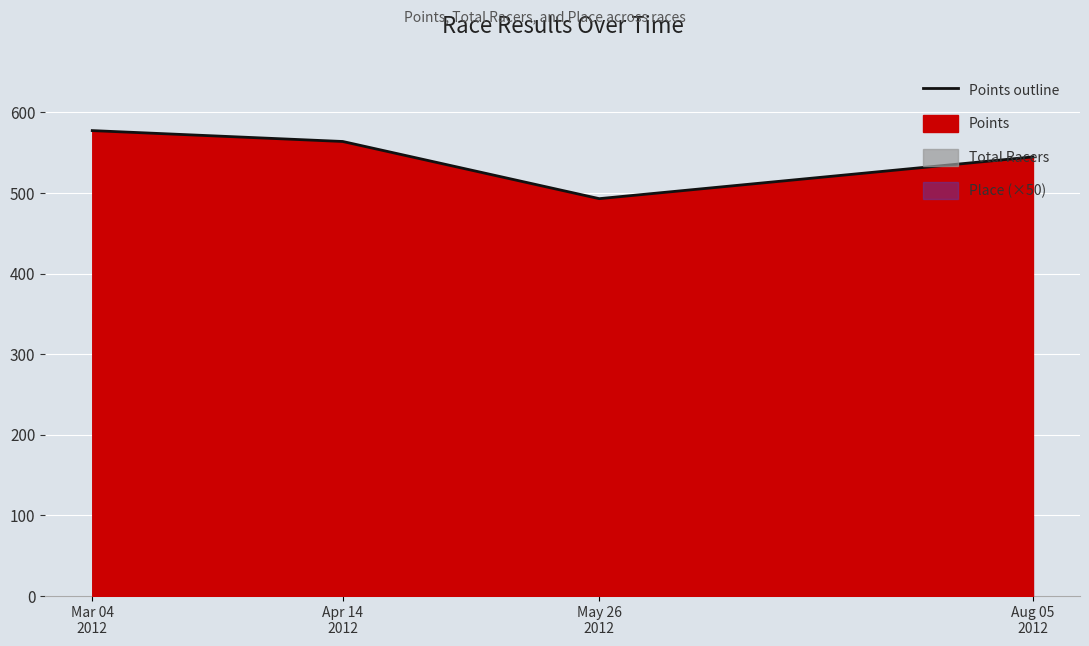

Reading left to right, what are all the values shown in this chart?

577.5	564.0	493.1	544.9